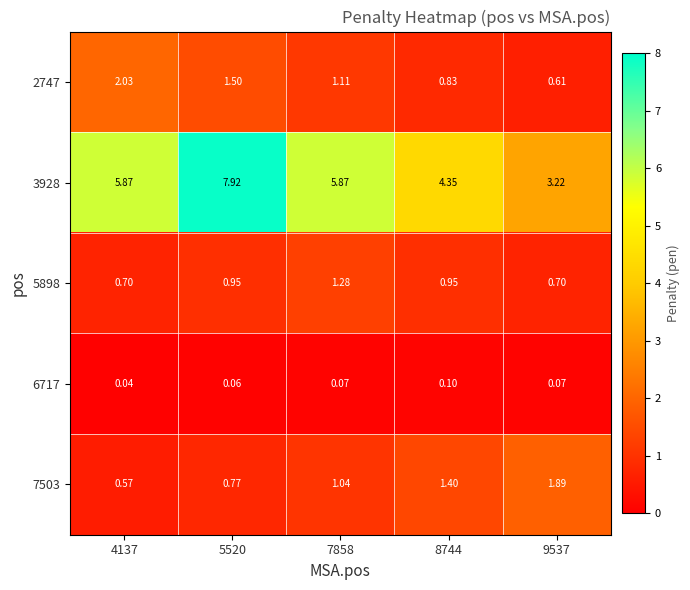

Is the value of 3928 at 9537 greater than the value of 5898 at 9537?

Yes